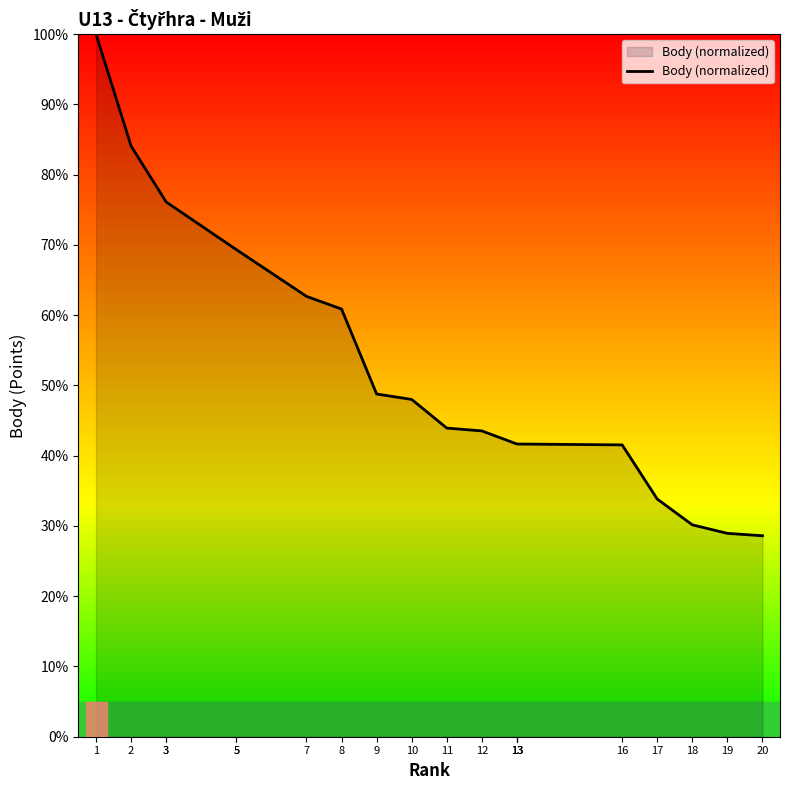

What is the value of the 18th point from the left?

30.2